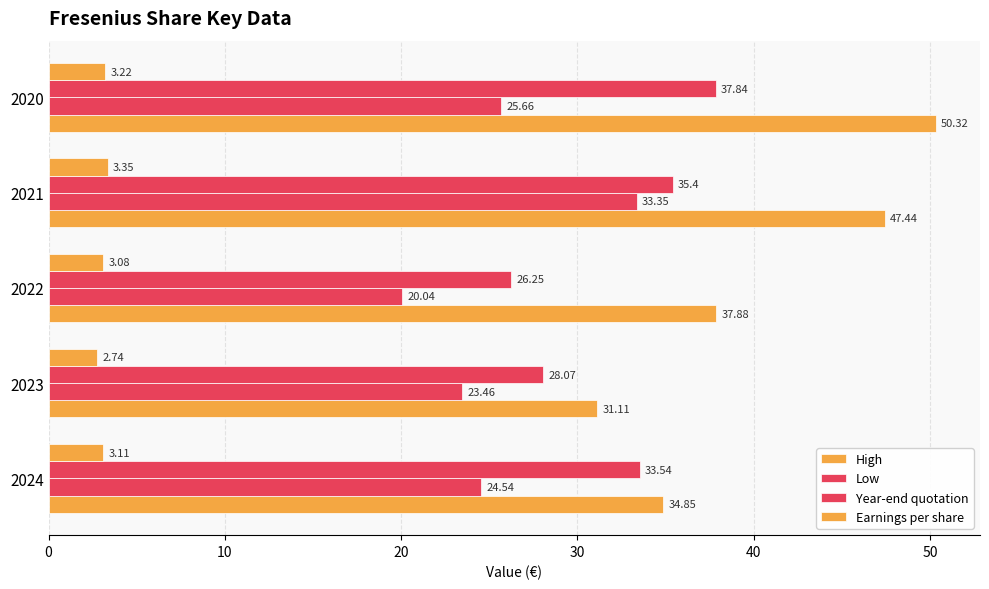

Count the number of data series in this chart.

4